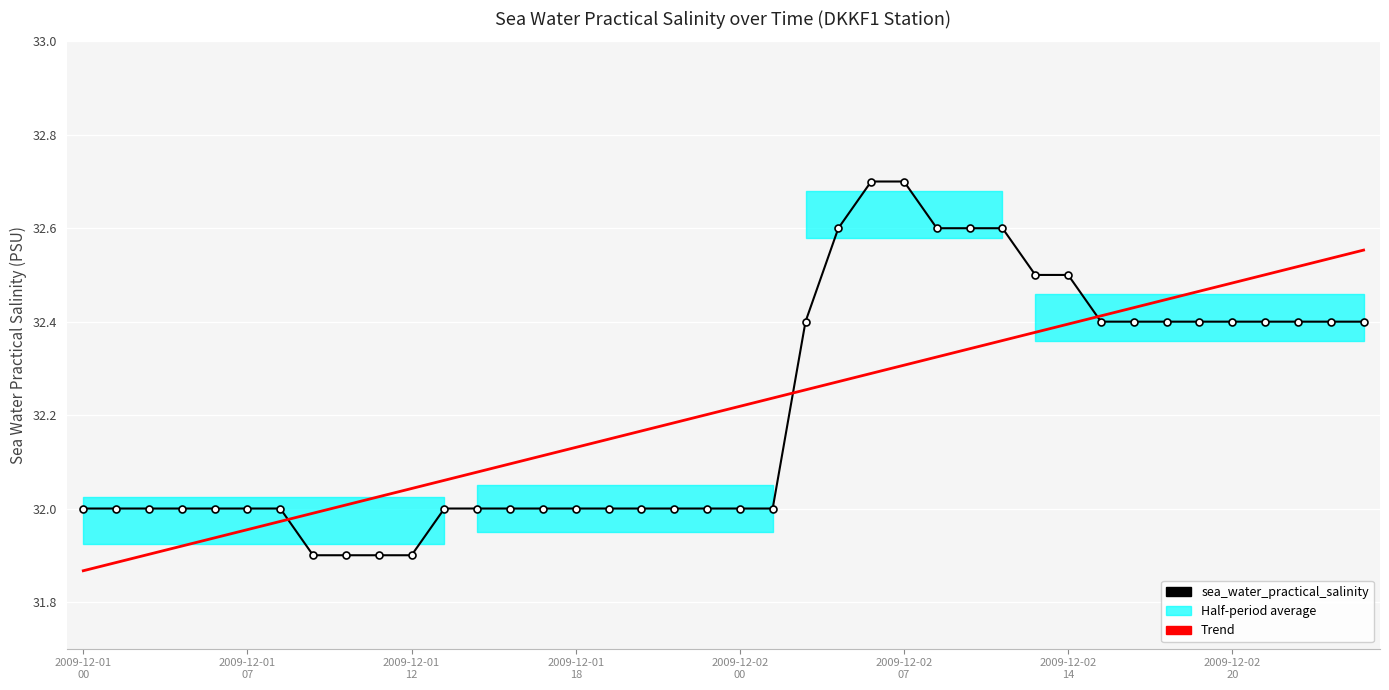

At how many categories does at least one series exceed 32?

32